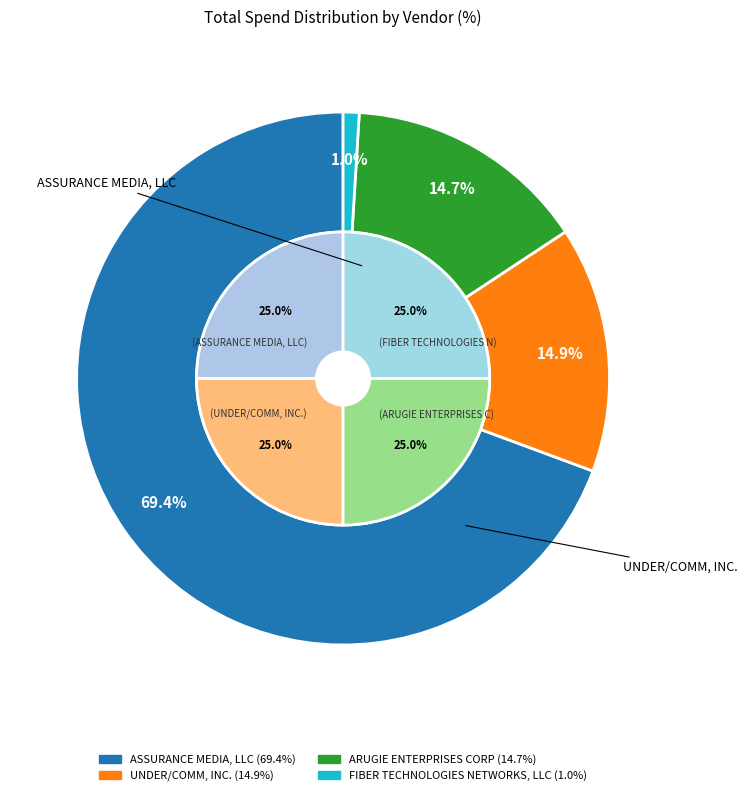

What portion of the pie excludes ARUGIE ENTERPRISES CORP?

85.3%